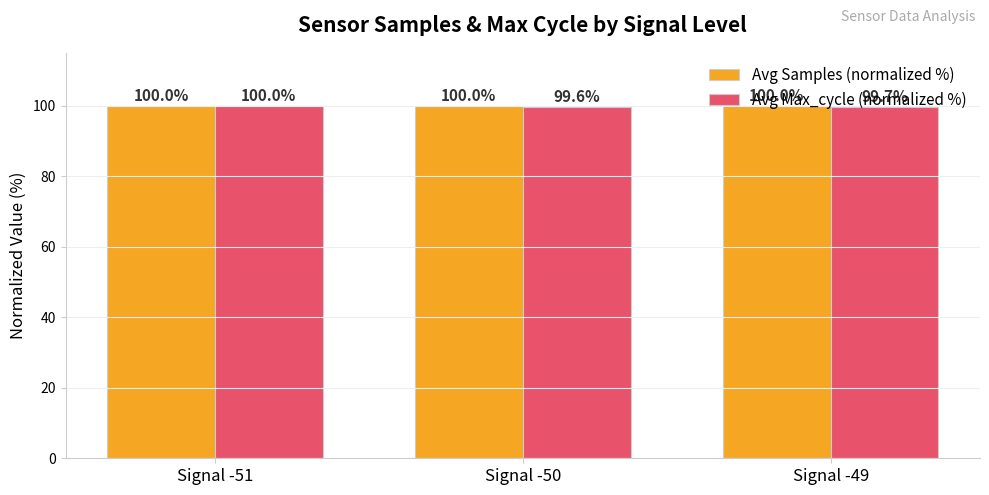

What is the spread (max minus min) of values at Signal -50?

0.4